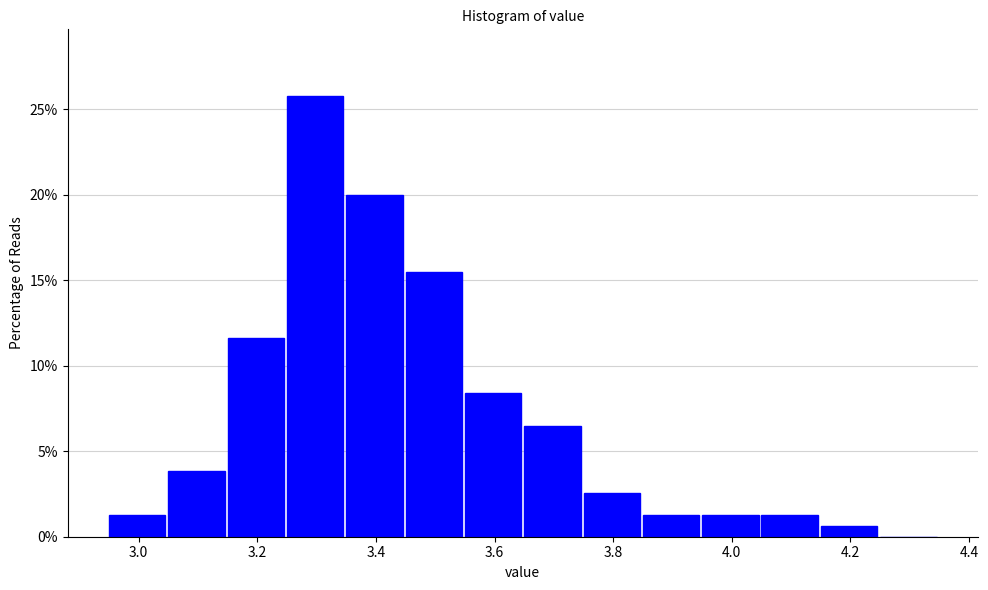

Reading left to right, transcribe this chart: for each bar, give the range it covers on the x-axis and its height. Neither the bar edges nor the heights are printed on the chart, so give them approximately, as read against the axes.

2.95 to 3.05: 1.5
3.05 to 3.15: 4.0
3.15 to 3.25: 11.5
3.25 to 3.35: 26.0
3.35 to 3.45: 20.0
3.45 to 3.55: 15.5
3.55 to 3.65: 8.5
3.65 to 3.75: 6.5
3.75 to 3.85: 2.5
3.85 to 3.95: 1.5
3.95 to 4.05: 1.5
4.05 to 4.15: 1.5
4.15 to 4.25: 0.5
4.25 to 4.35: 0